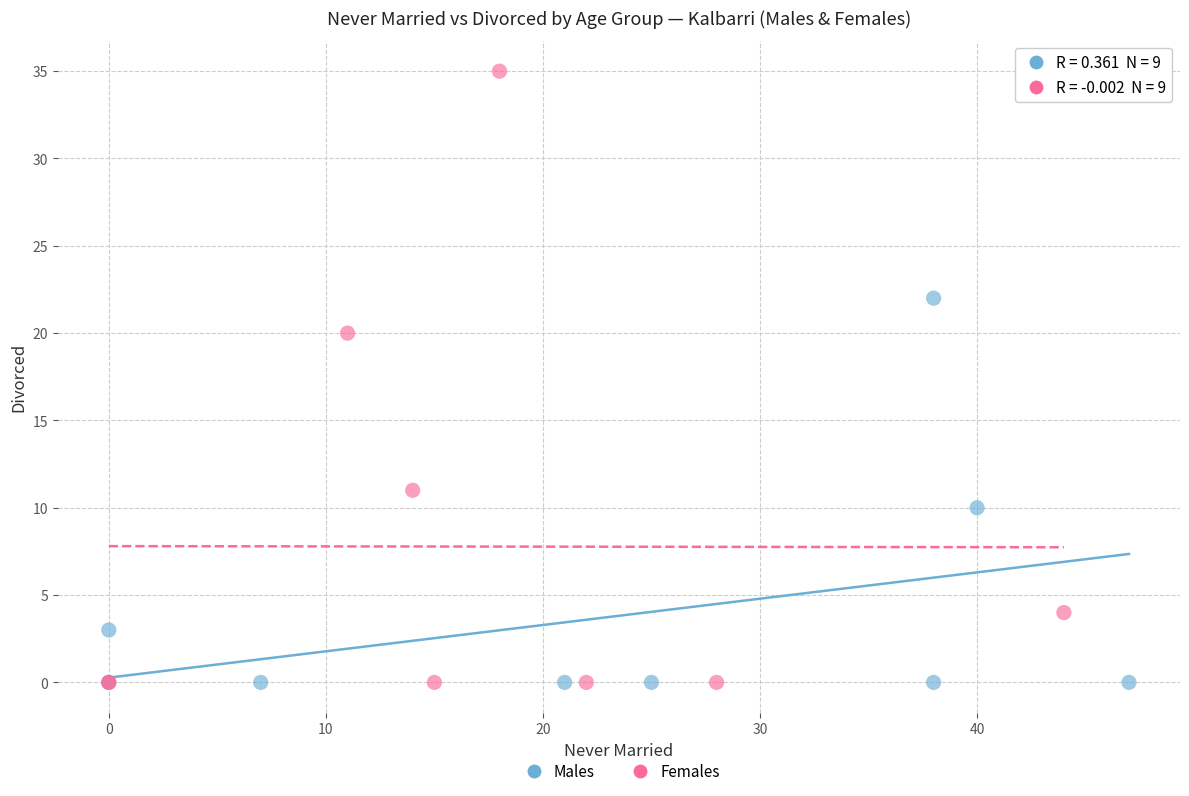

Which series contains the highest Y value?

Females